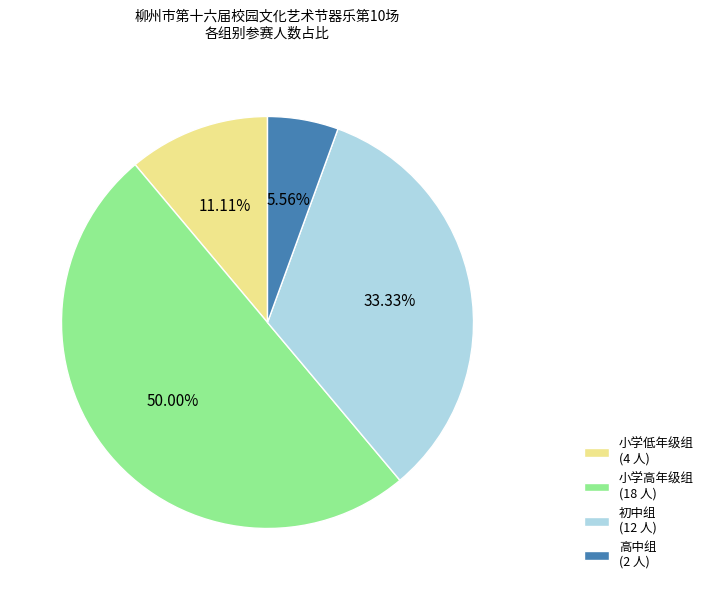

To the nearest percent, what percentage of the pie is 小学高年级组?

50%